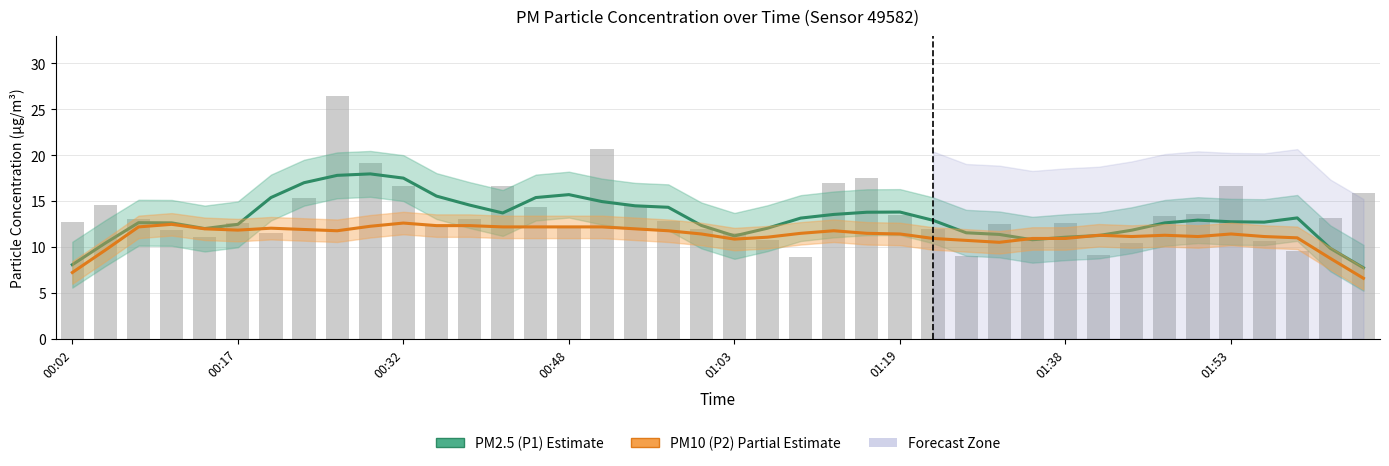

Which series has the widest spread of values?

PM2.5 (P1) Estimate